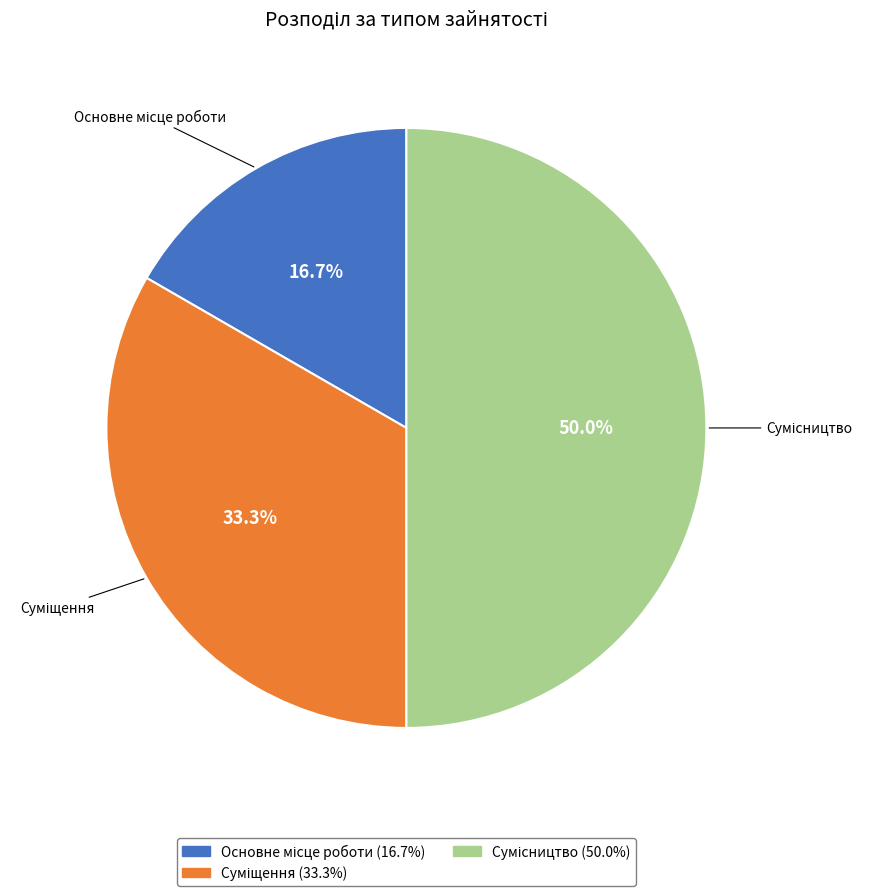

To the nearest percent, what percentage of the pie is Суміщення?

33%